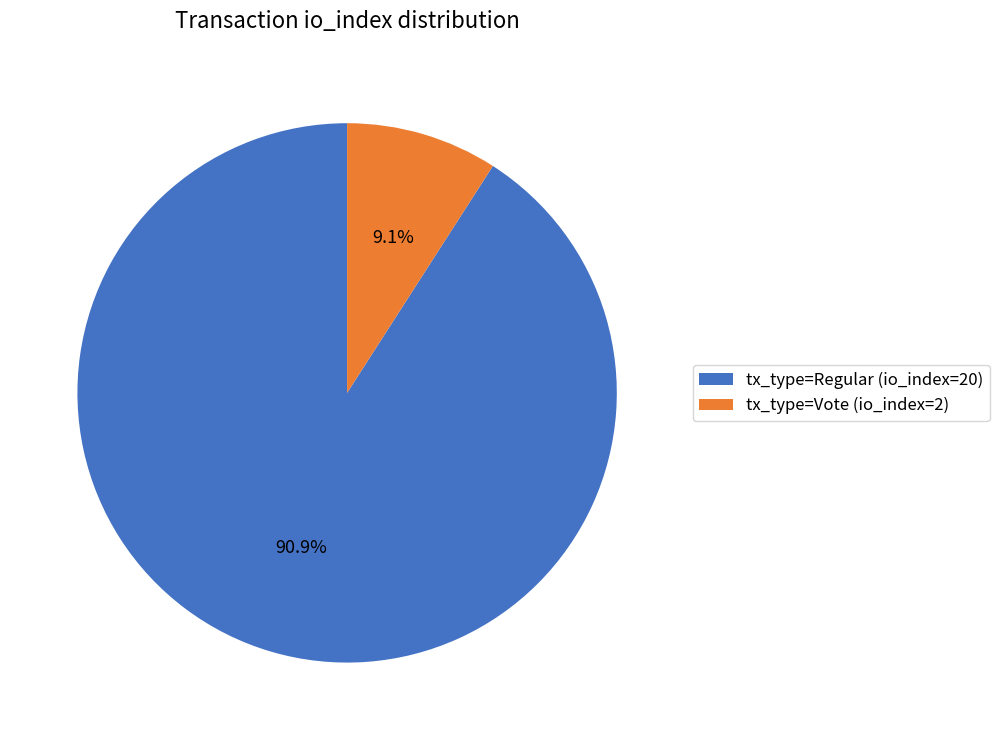

Which slice represents more than half of the pie?

tx_type=Regular (io_index=20)